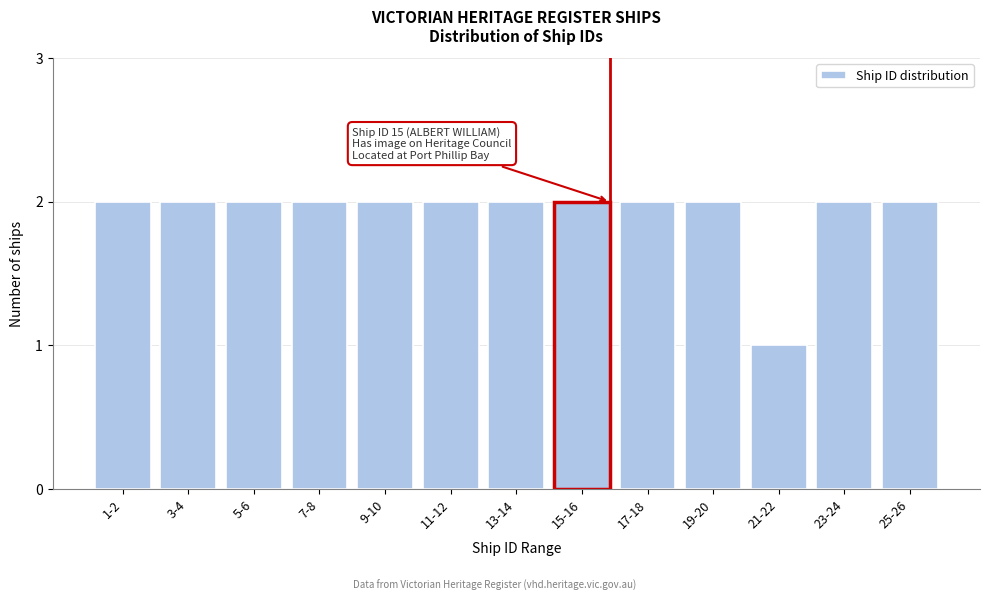

Reading left to right, extract all data points from this chart.

2	2	2	2	2	2	2	2	2	2	1	2	2